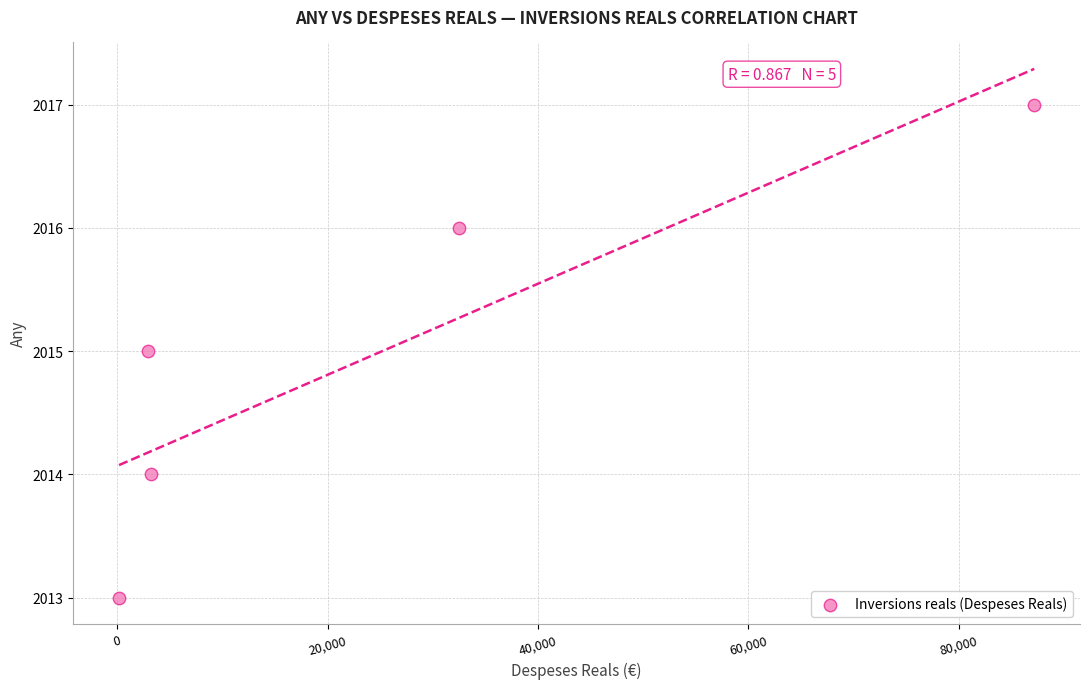

What is the average Y value?

2015